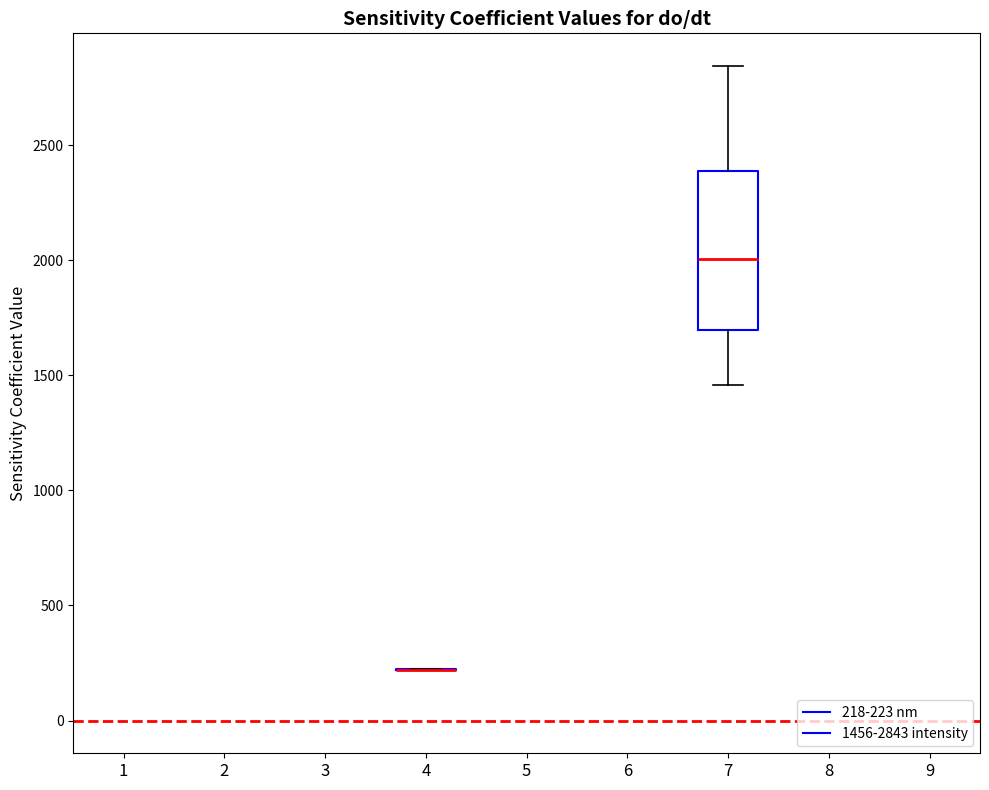

Reading left to right, read every box against the y-axis: the position of its median line, the range the box covers, and the ends of its whiskers. The values are not printed on the chart, so give them approximately, as read against the axis.

4: box collapsed to a line at 200, whiskers 200 to 200
7: median 2000, box 1700 to 2400, whiskers 1450 to 2850